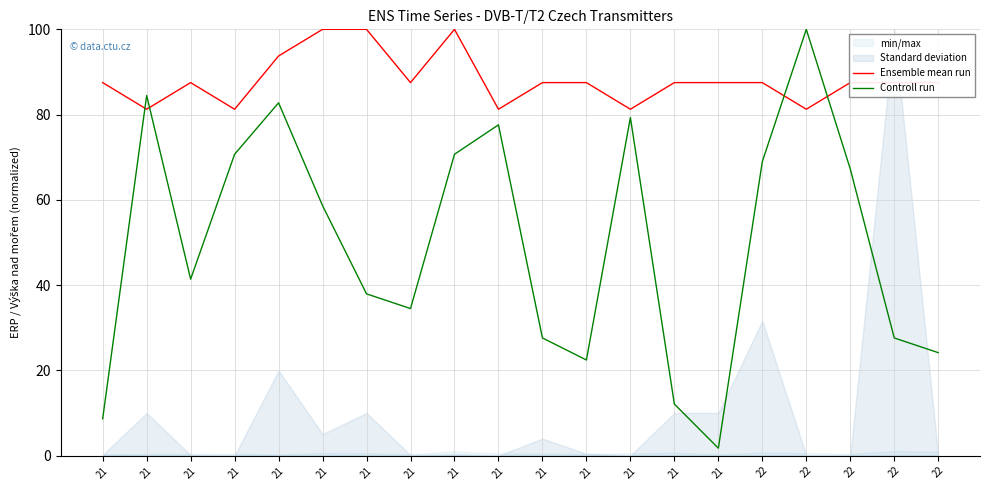

At which category is the sum across all series the highest?

22